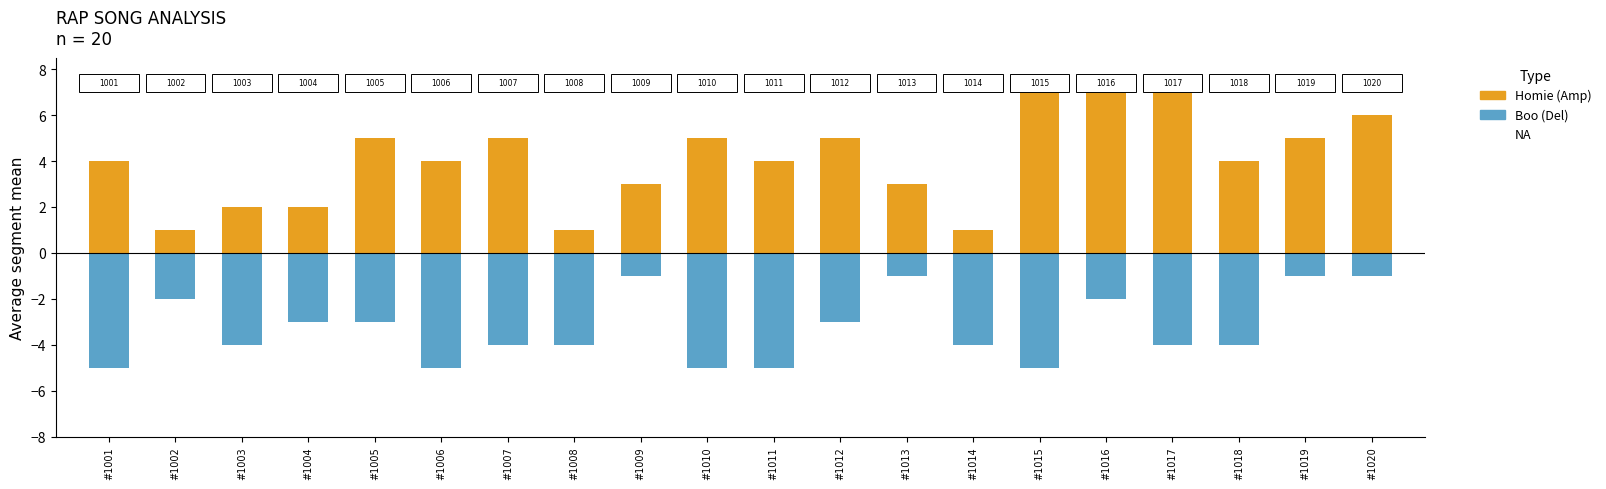

List the series in order of their peak value, lowest first.

Boo mentions, Homie mentions